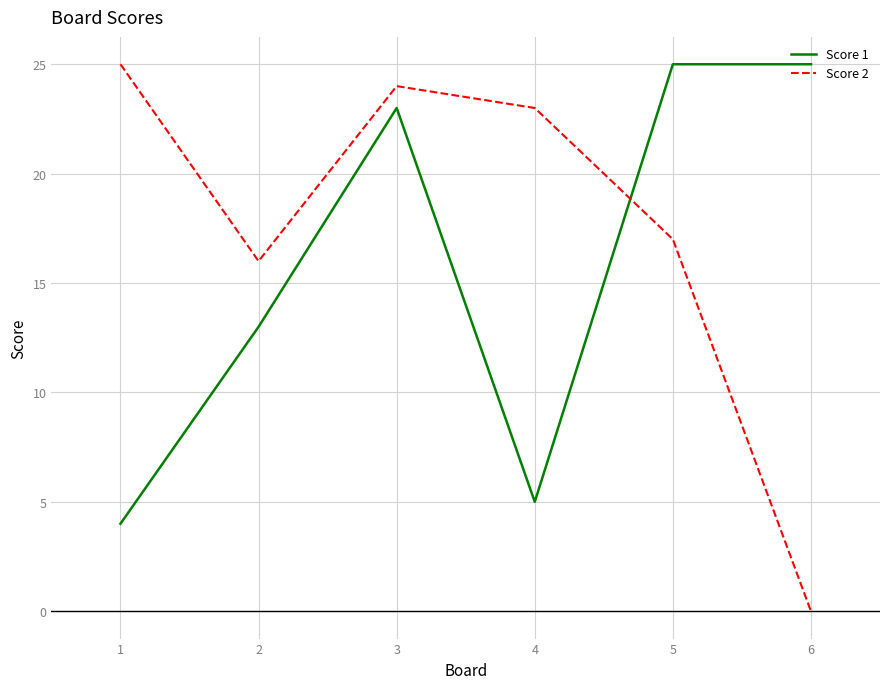

Reading left to right, transcribe all the data shown in this chart.

Score 1: 4	13	23	5	25	25
Score 2: 25	16	24	23	17	0